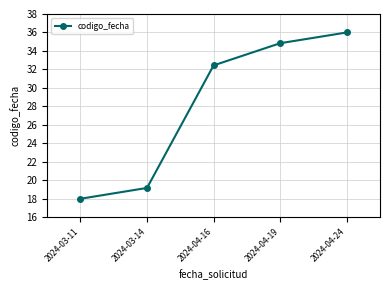

At which category does the chart reach its peak across all series?

2024-04-24